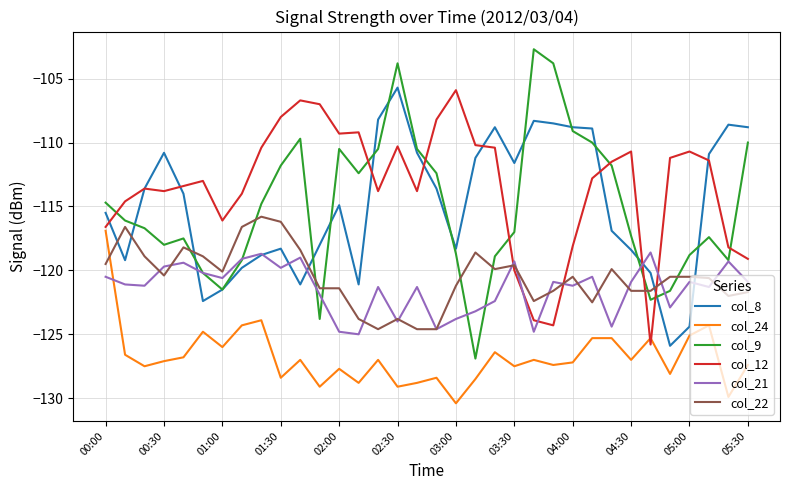

Which series has the largest total across all categories?

col_12